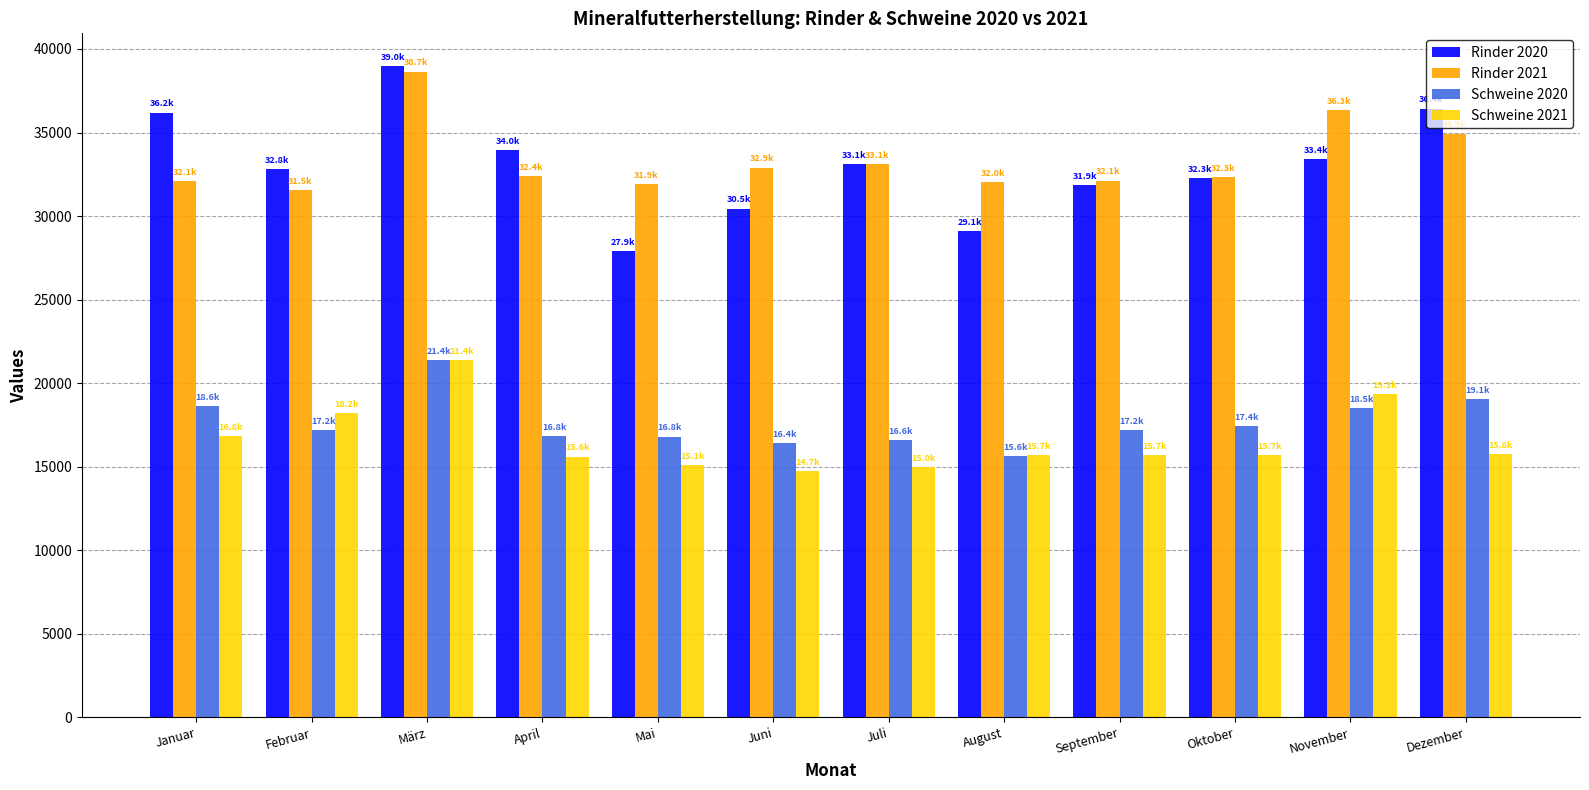

The value of Rinder 2020 at Januar is 59288.9. True or false?

False